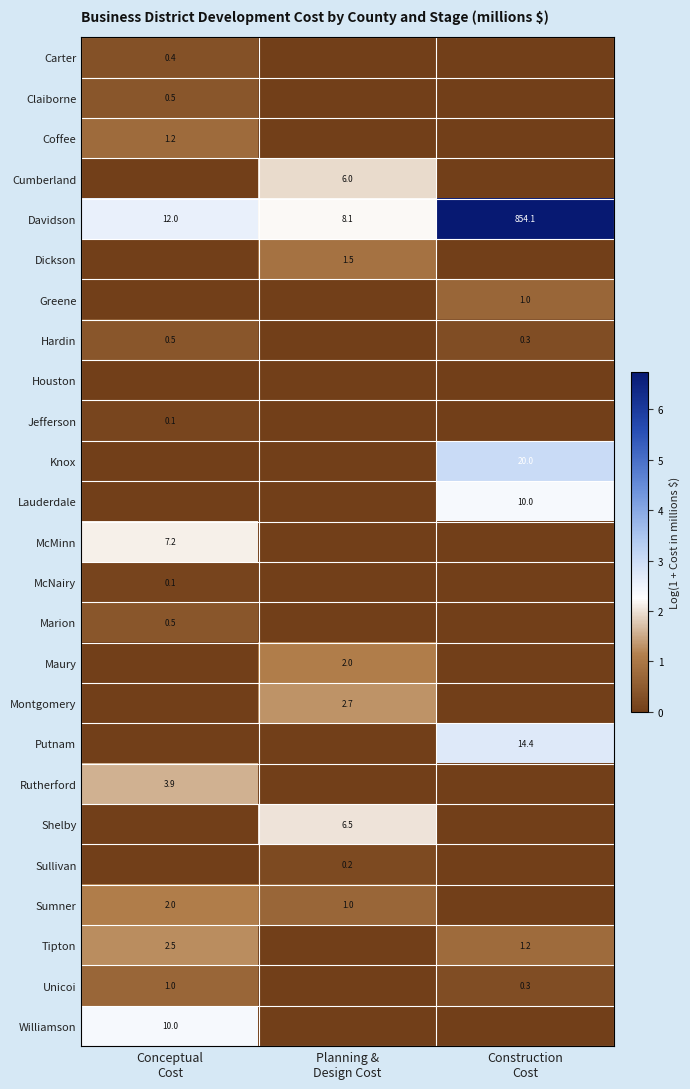

Rank the series at Conceptual Cost from lowest to highest value.

Cumberland, Dickson, Greene, Houston, Knox, Lauderdale, Maury, Montgomery, Putnam, Shelby, Sullivan, McNairy, Jefferson, Carter, Claiborne, Hardin, Marion, Unicoi, Coffee, Sumner, Tipton, Rutherford, McMinn, Williamson, Davidson